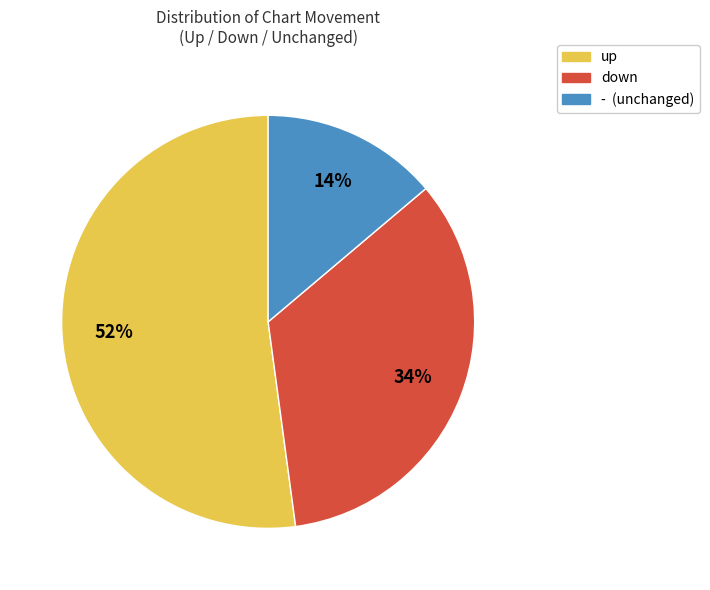

Is it true that down is 34% of the pie?

True